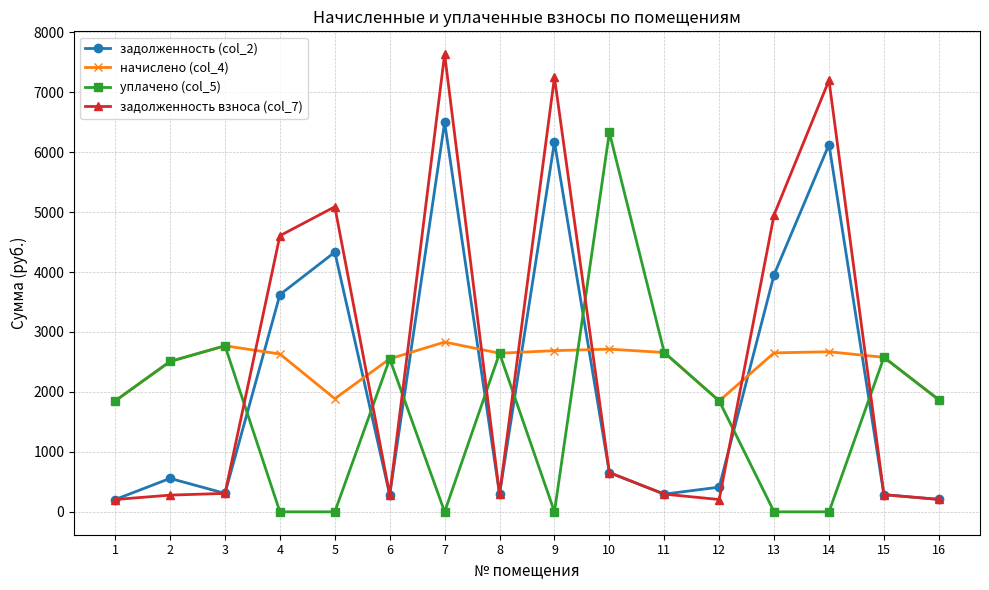

At which category is the sum across all series the highest?

7